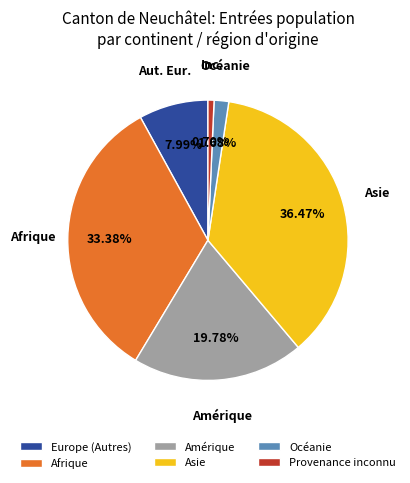

What is the ratio of the value at Amérique to the value at Provenance inconnu?

28.2